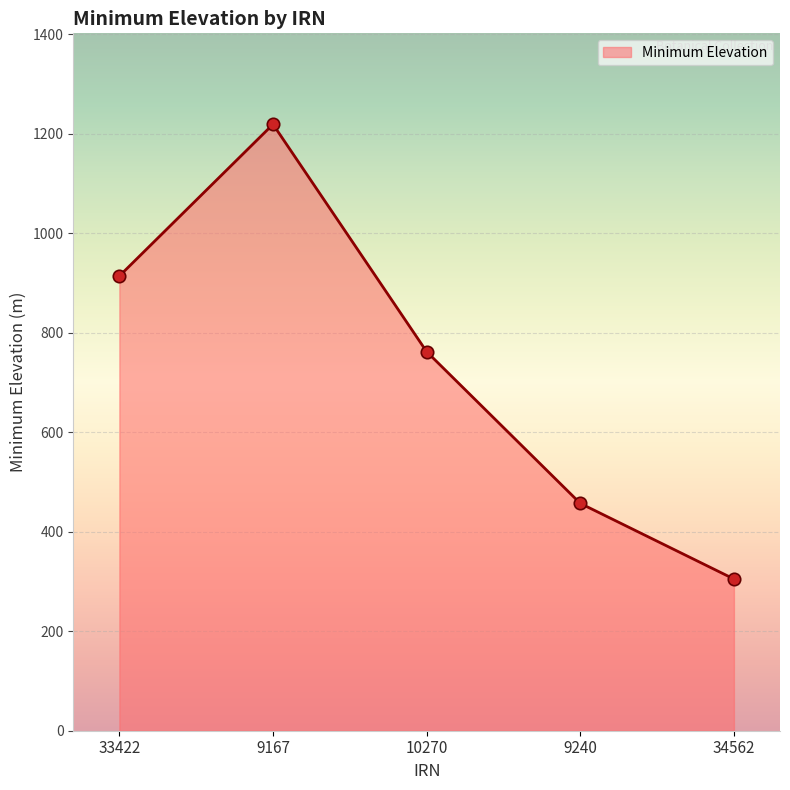

What is the change in value from 9167 to 10270?

-457